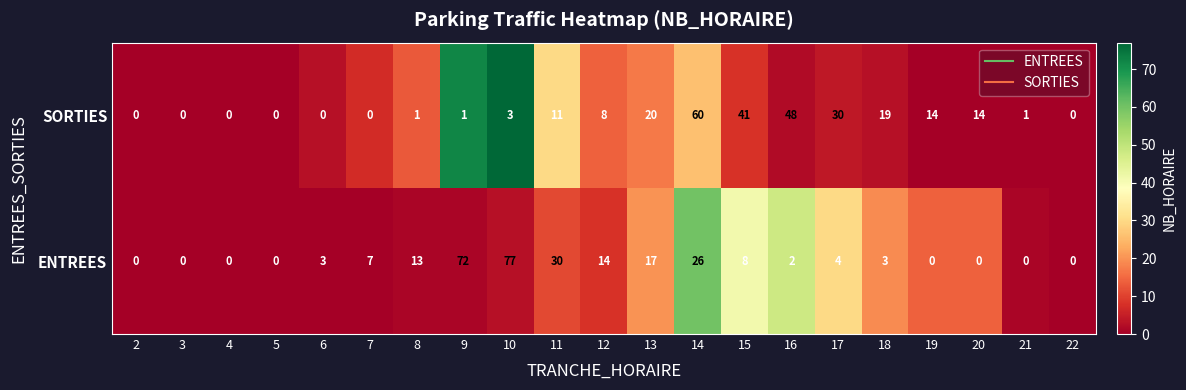

Rank the series by their maximum value, from highest to lowest.

ENTREES, SORTIES